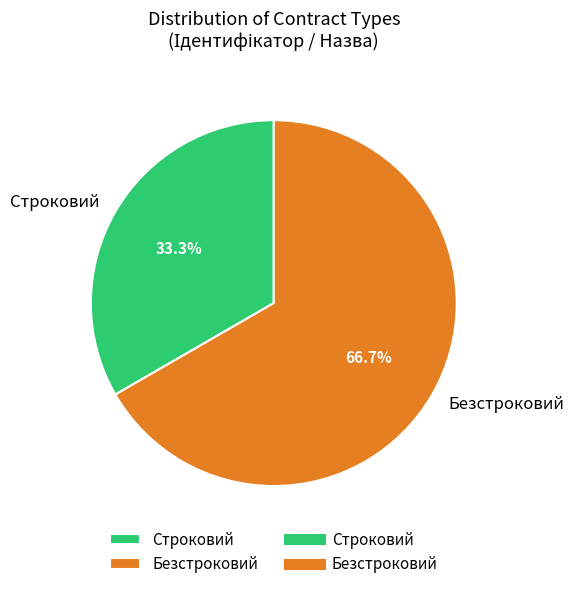

To the nearest percent, what percentage of the pie is Безстроковий?

67%